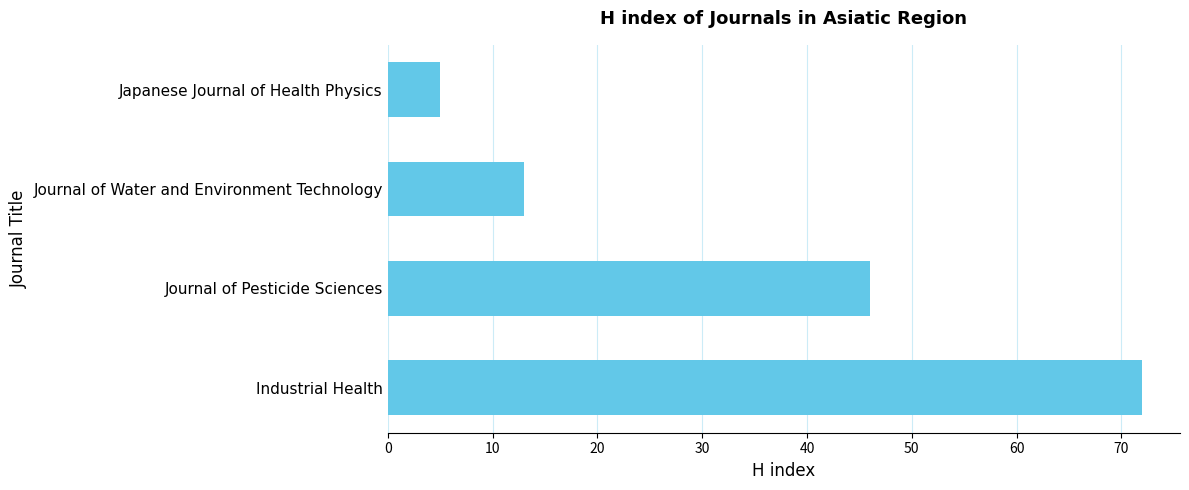

Are the bars horizontal?

Yes